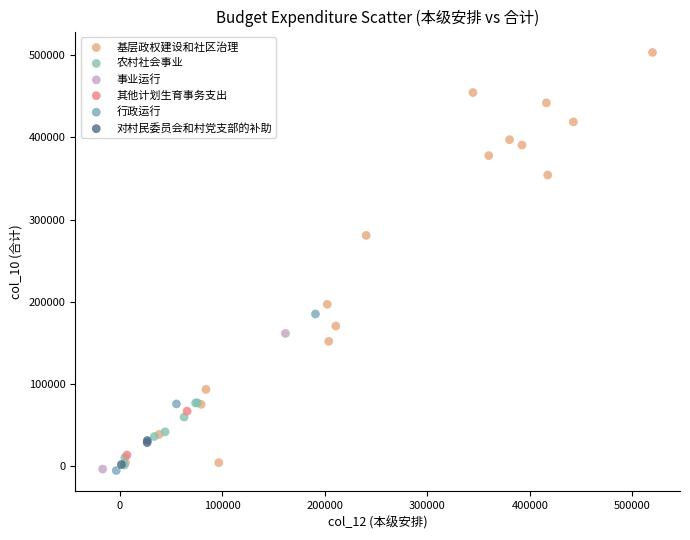

Which series contains the highest Y value?

基层政权建设和社区治理